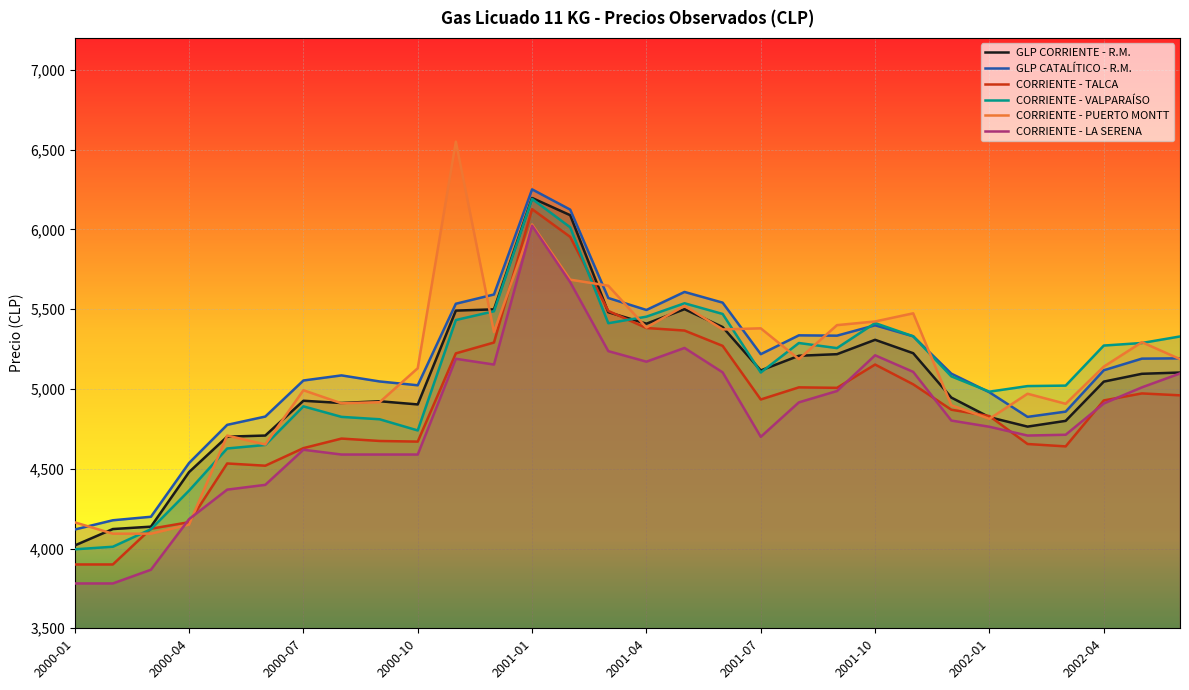

Is the value of GLP CATALÍTICO - R.M. at 13 greater than the value of CORRIENTE - TALCA at 23?

Yes